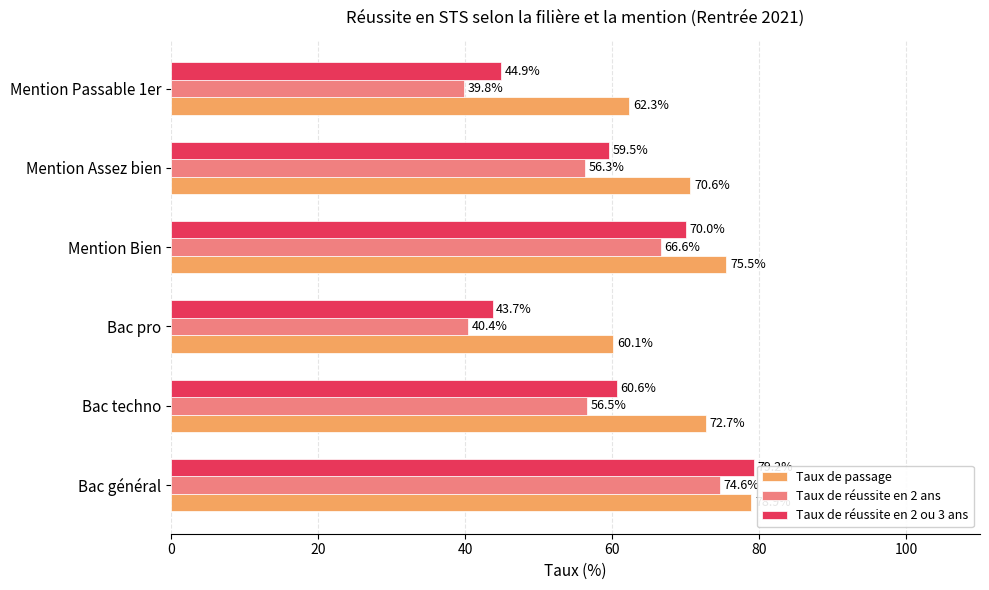

What is the average value of the Taux de réussite en 2 ans series?

55.7